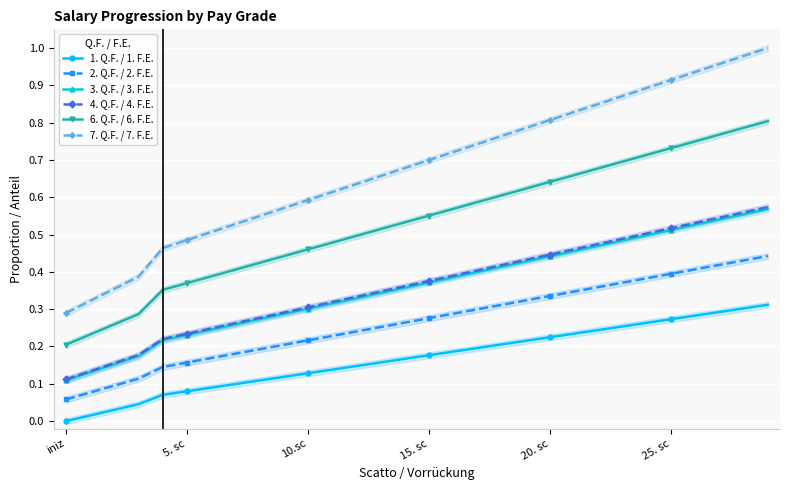

Read the 4. Q.F. / 4. F.E. value at 14.

0.4